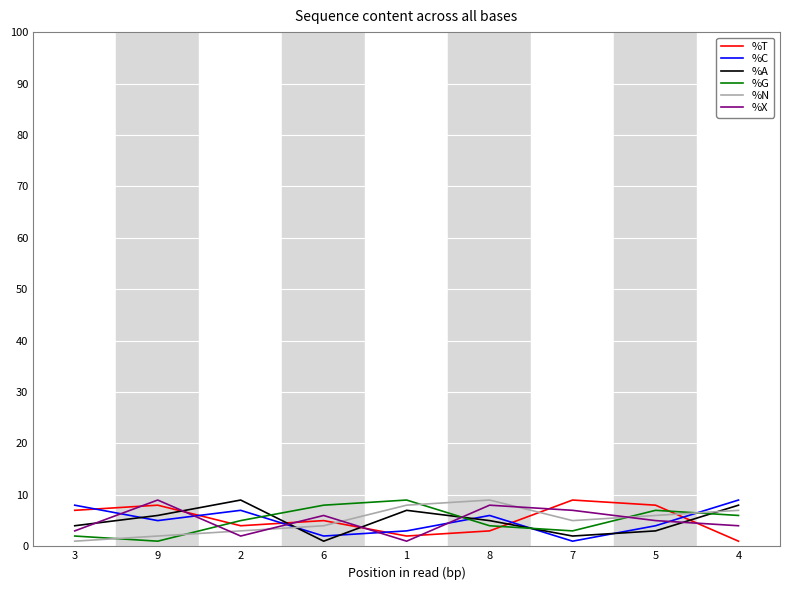

At which label does %X first exceed 5?

9